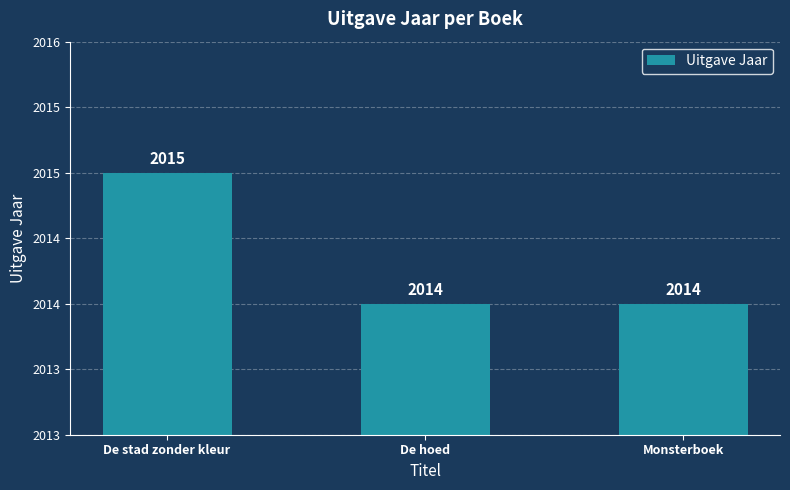

List the labels in order of value, smallest first.

De hoed, Monsterboek, De stad zonder kleur